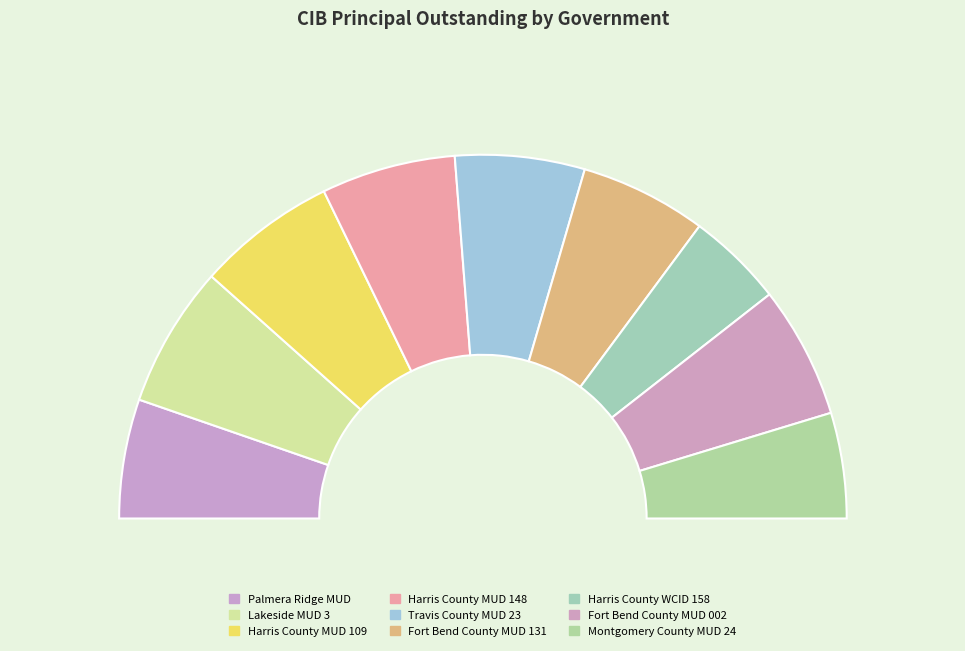

Do Montgomery County MUD 24 and Fort Bend County MUD 131 together represent more than half of the pie?

No